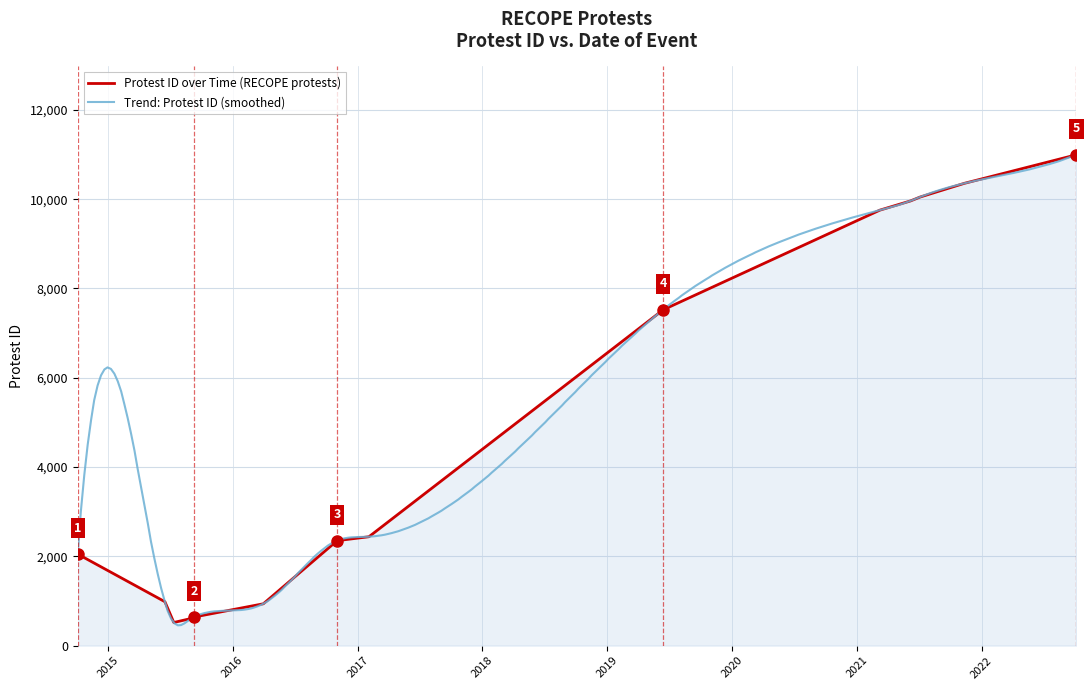

What is the change in value from 2016-03-31 to 2022-10-05?

+10057